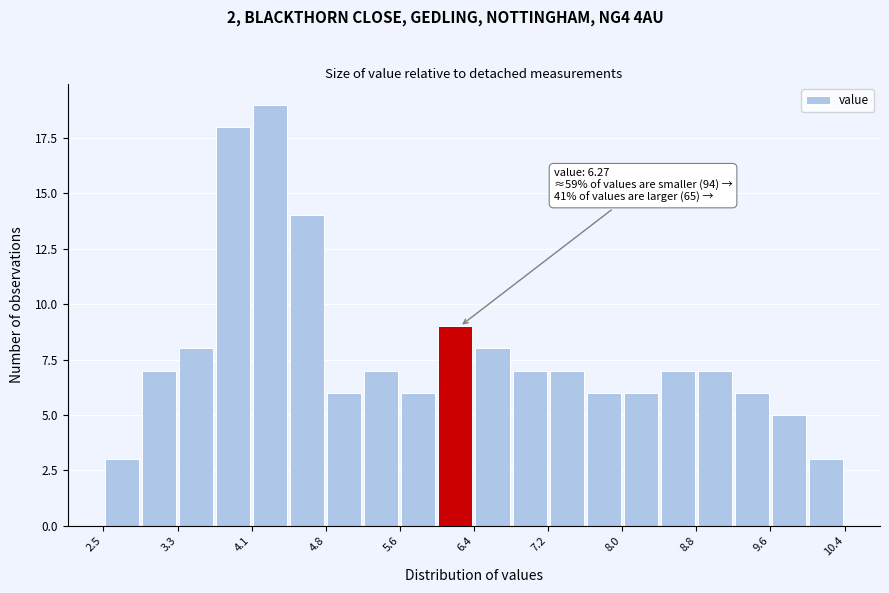

Around what value on the x-axis is the tallest bar? Give the approximate position of its centre, as read against the axis.

4.2